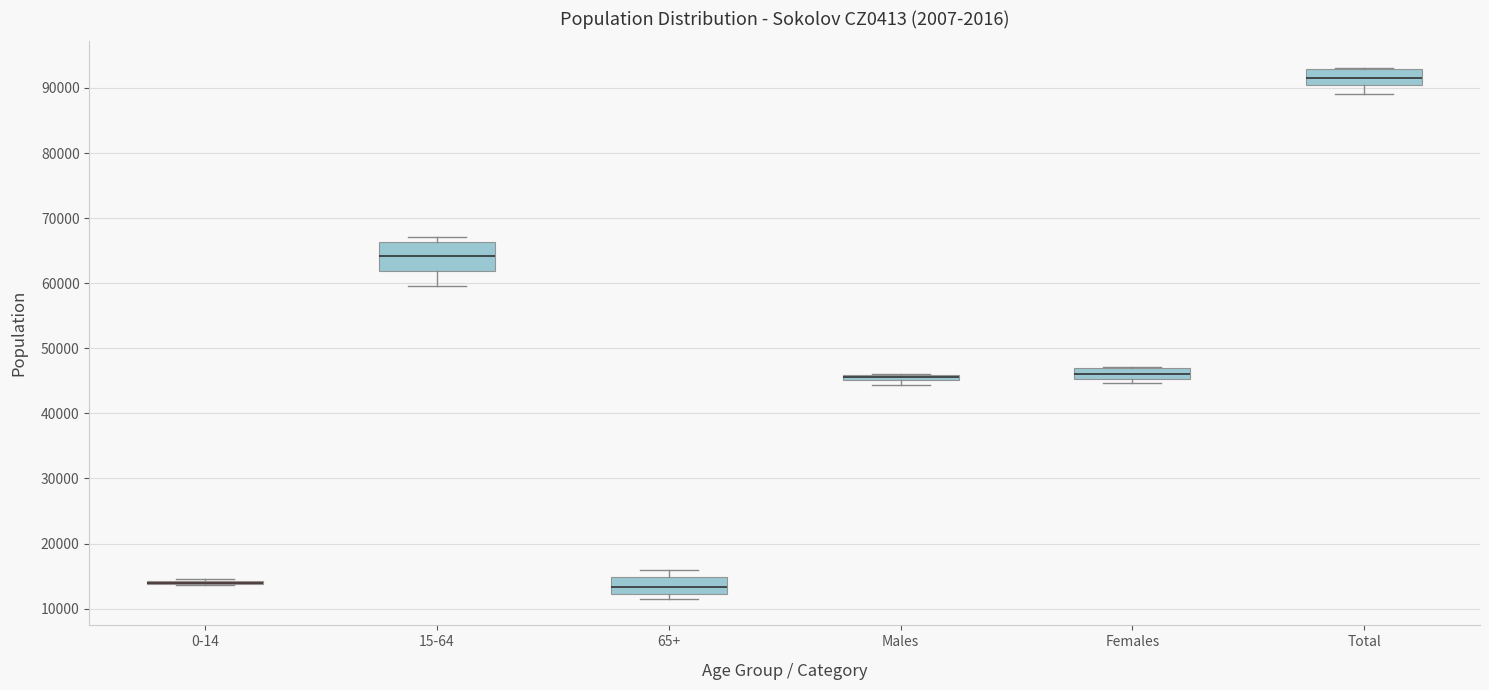

Where does the upper whisker of the box for 65+ end on the y-axis? The values are not printed on the chart, so give them approximately, as read against the axis.

16000